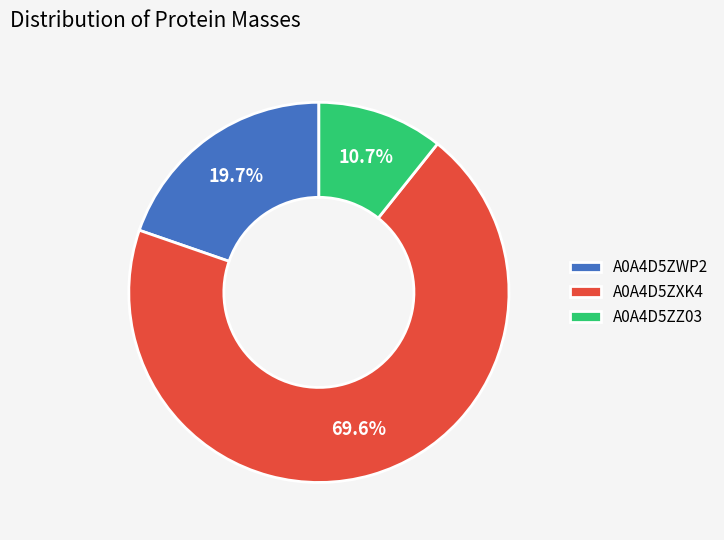

Count the number of slices in the pie.

3